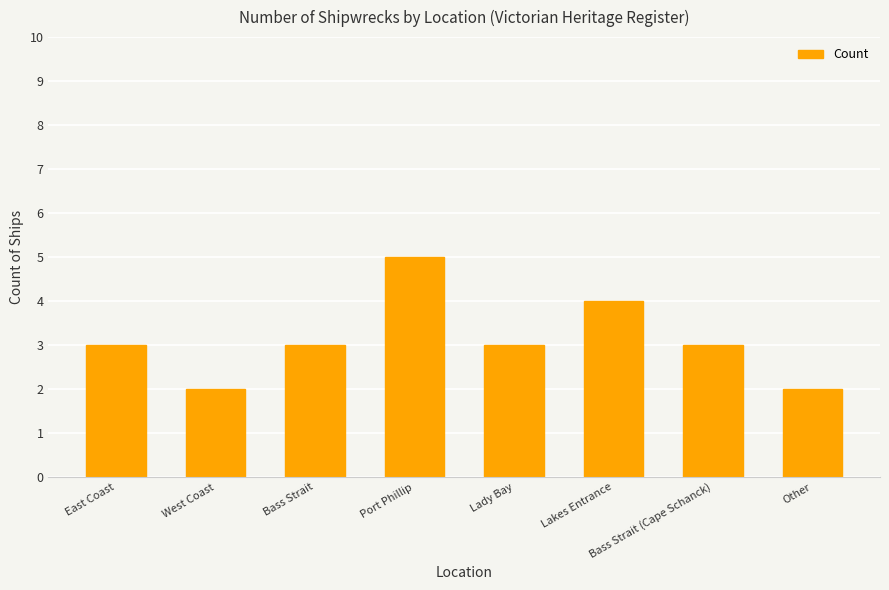

Count the number of categories in the chart.

8